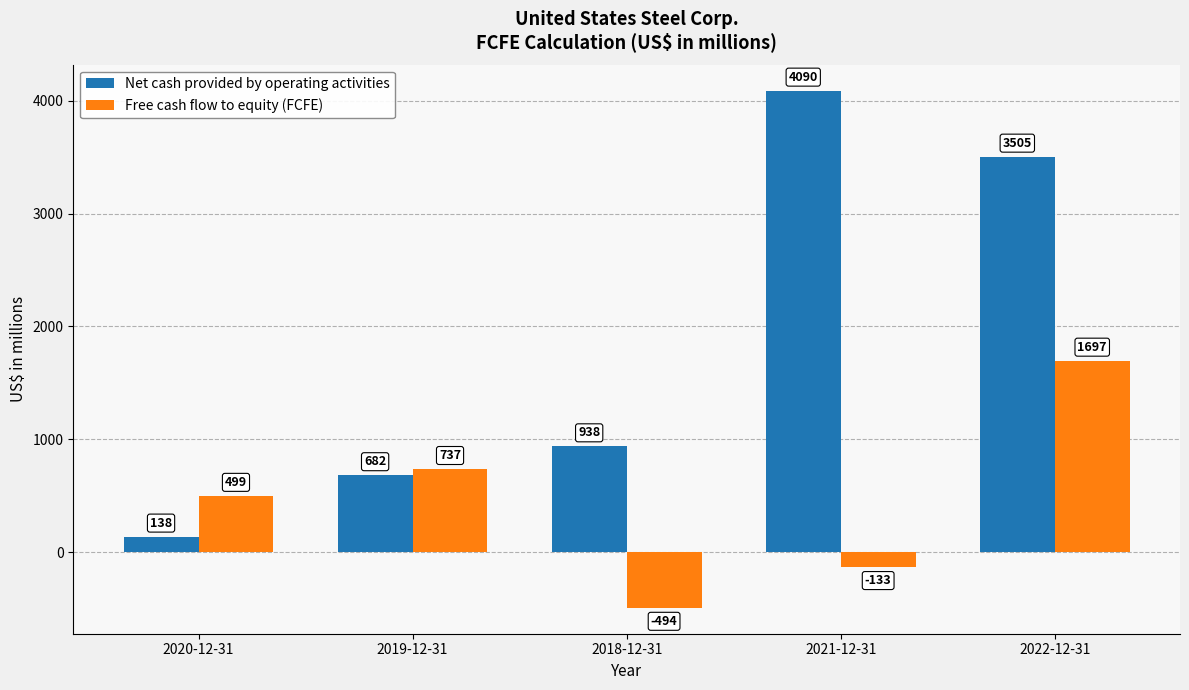

How many categories are shown in the chart?

5